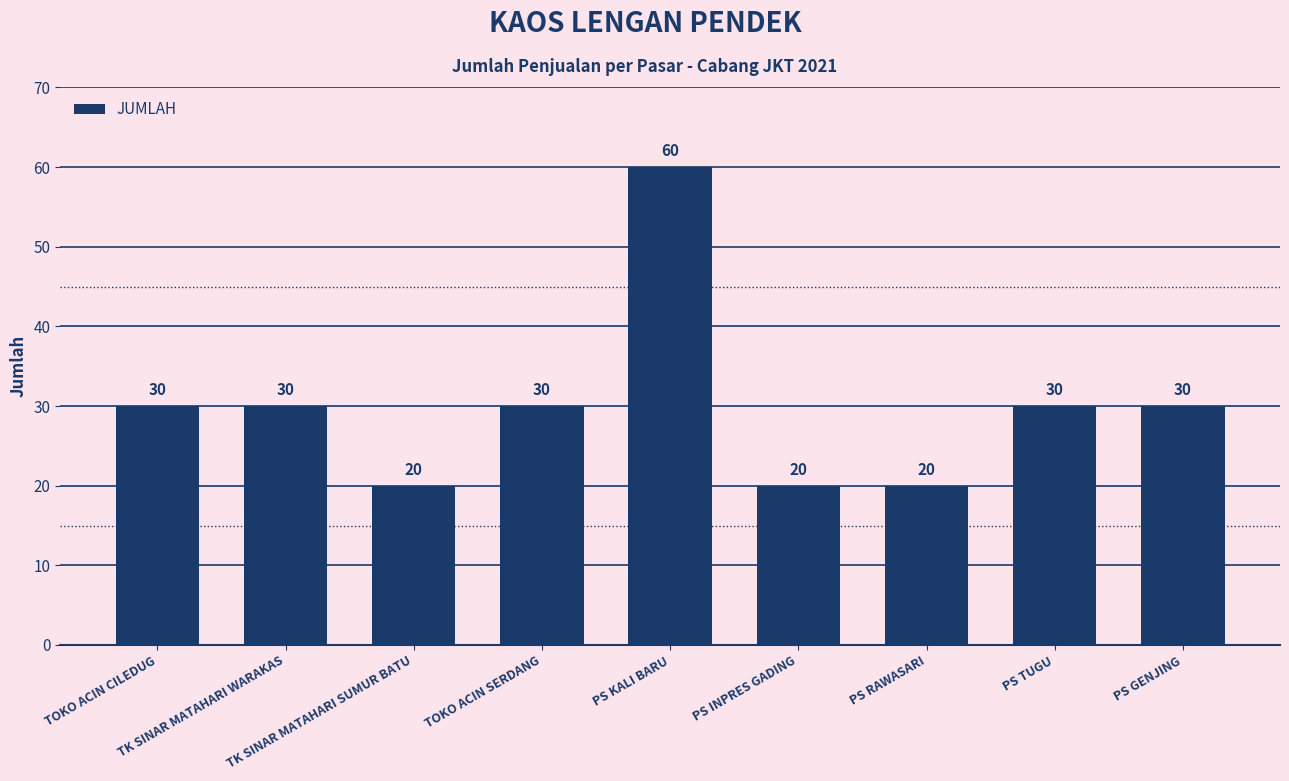

The chart shows a value of 12 at TK SINAR MATAHARI WARAKAS. True or false?

False